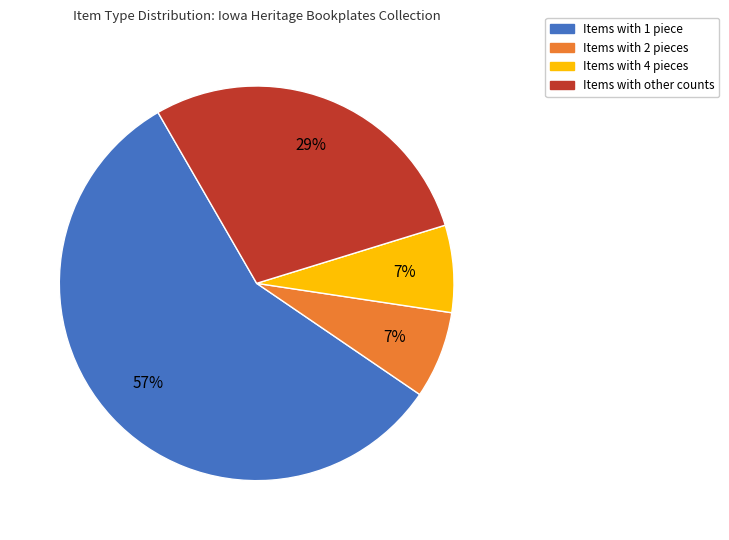

To the nearest percent, what is the average slice percentage?

25%